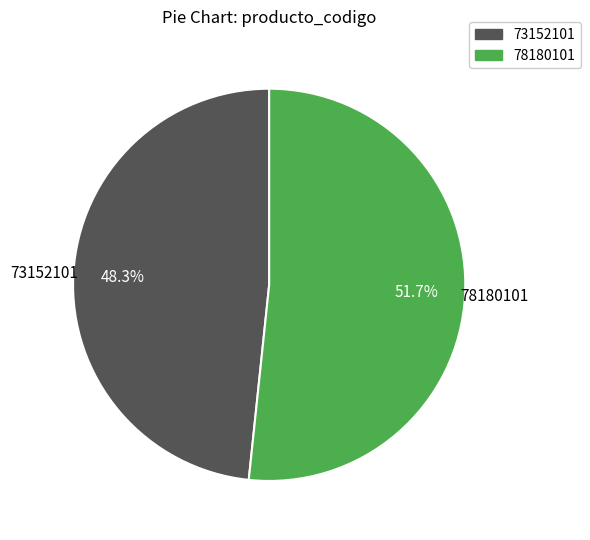

How many slices are in this pie chart?

2